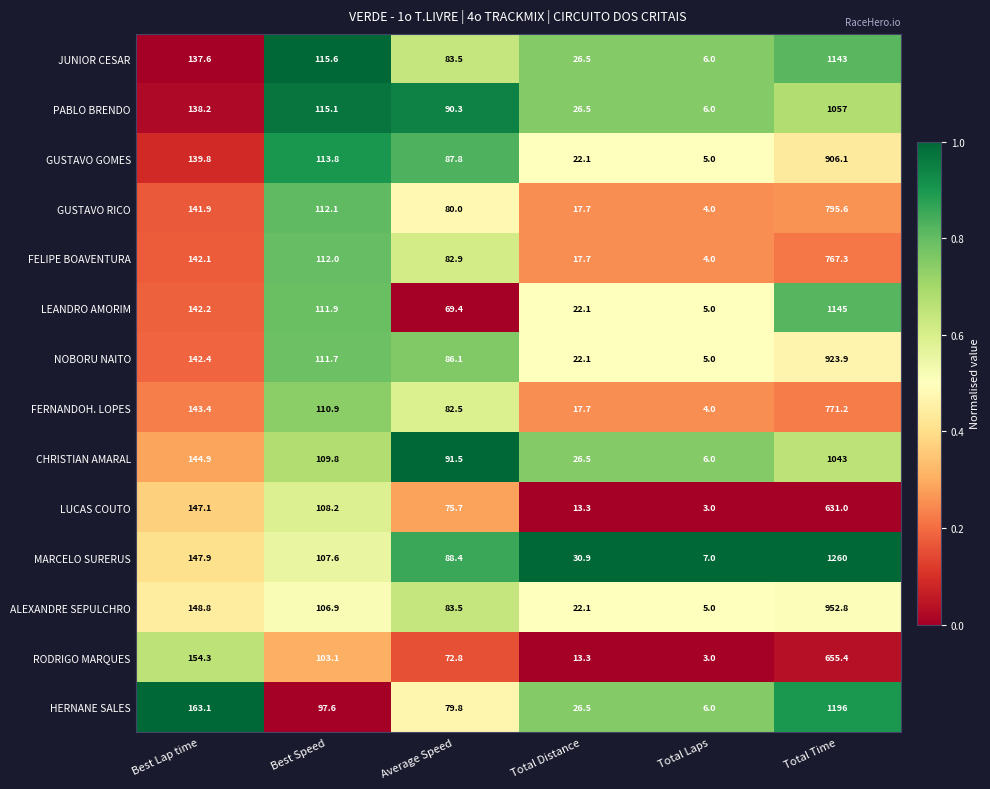

What is the total value across all series at Average Speed?

1154.2